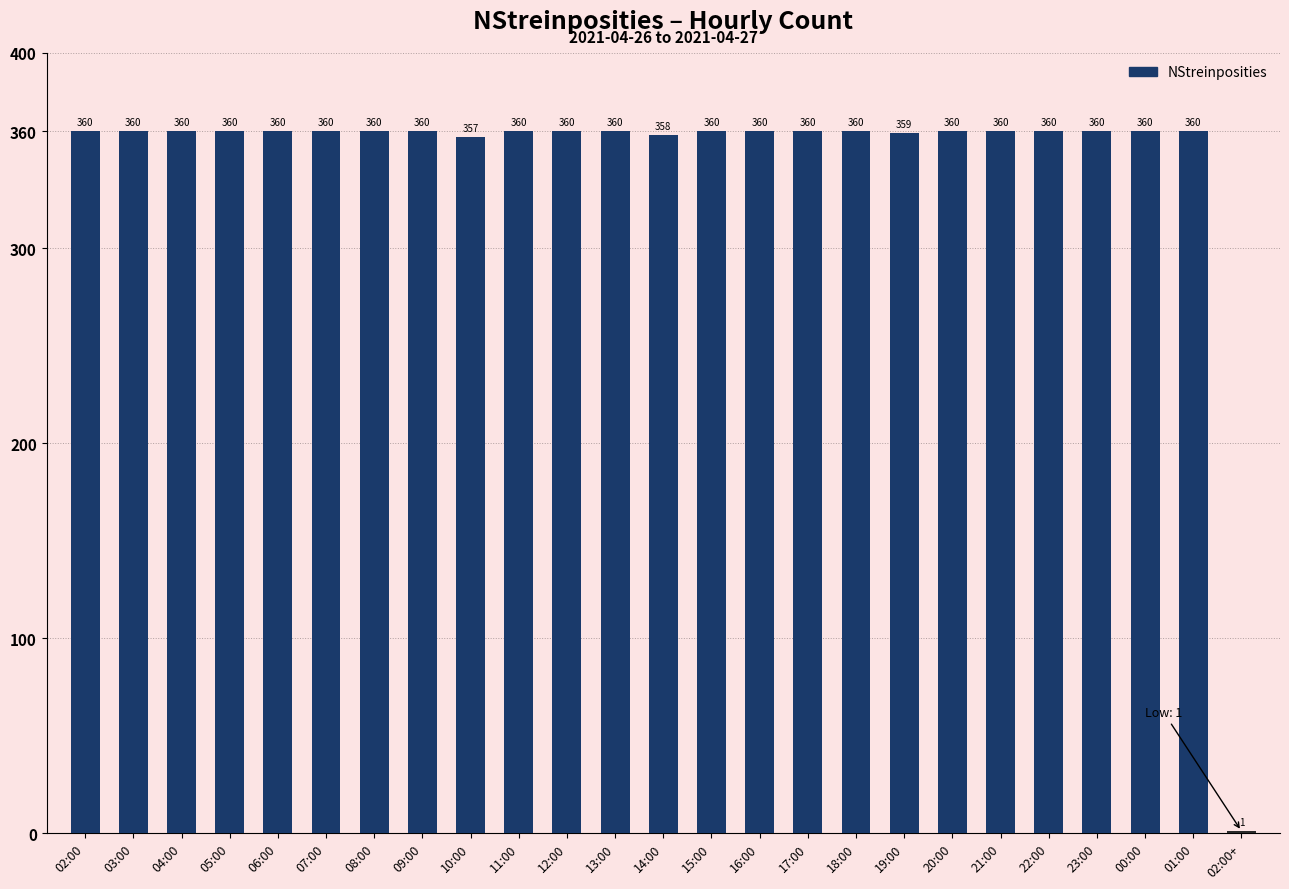

What is the greatest value displayed?

360